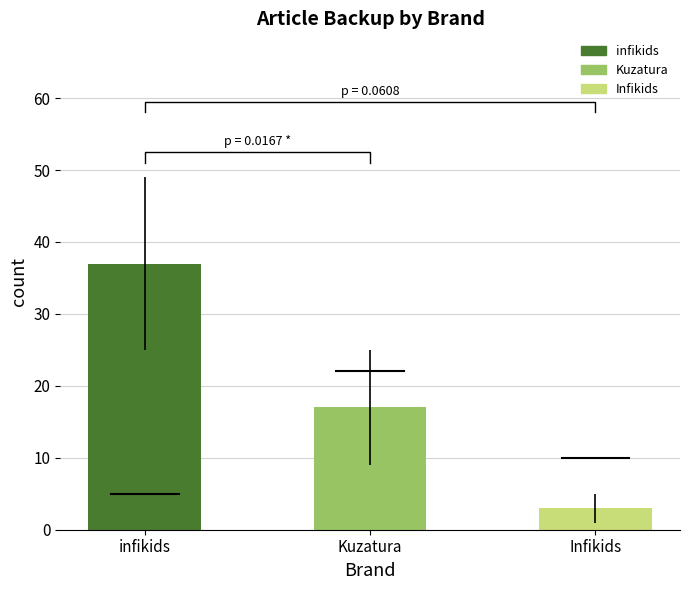

Between infikids and Infikids, which is larger?

infikids